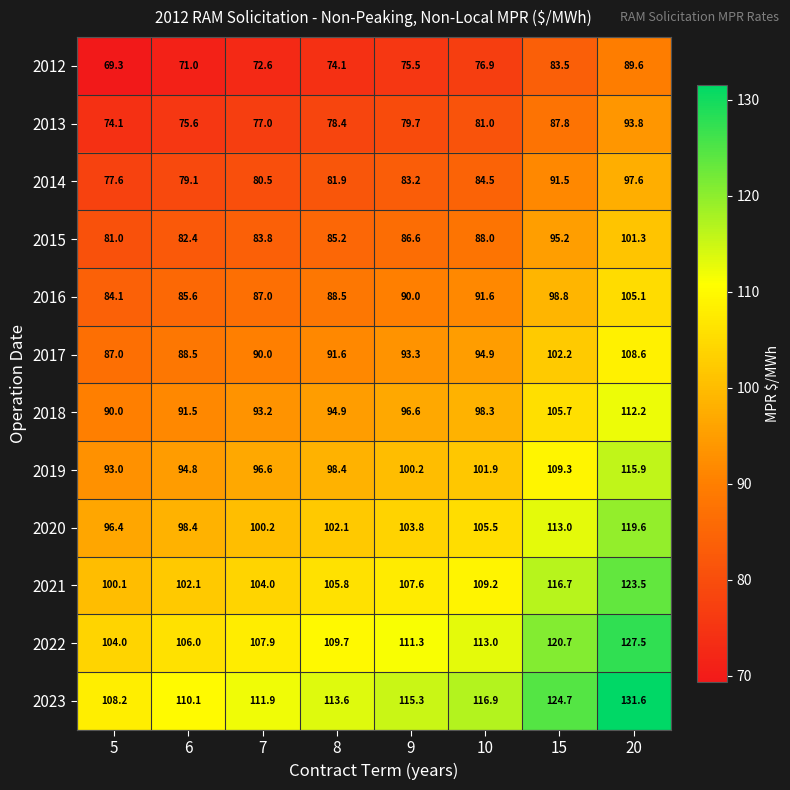

At which label does 2014 first exceed 83?

9